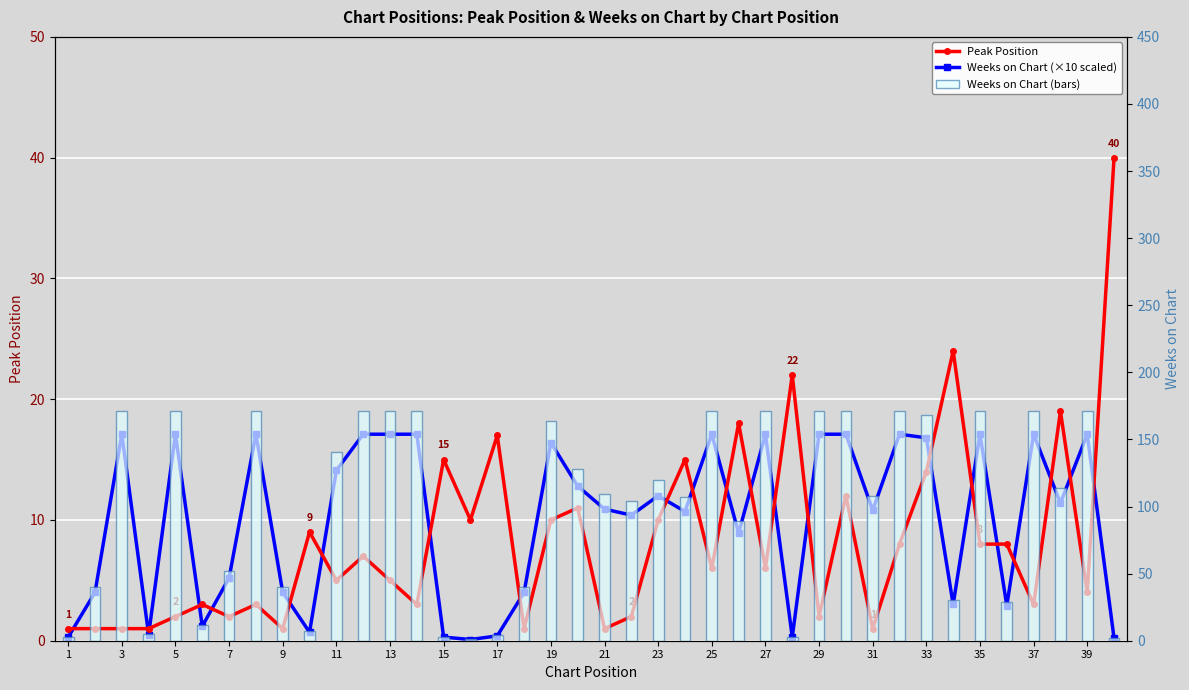

Which category has the lowest value in the Peak Position series?

1